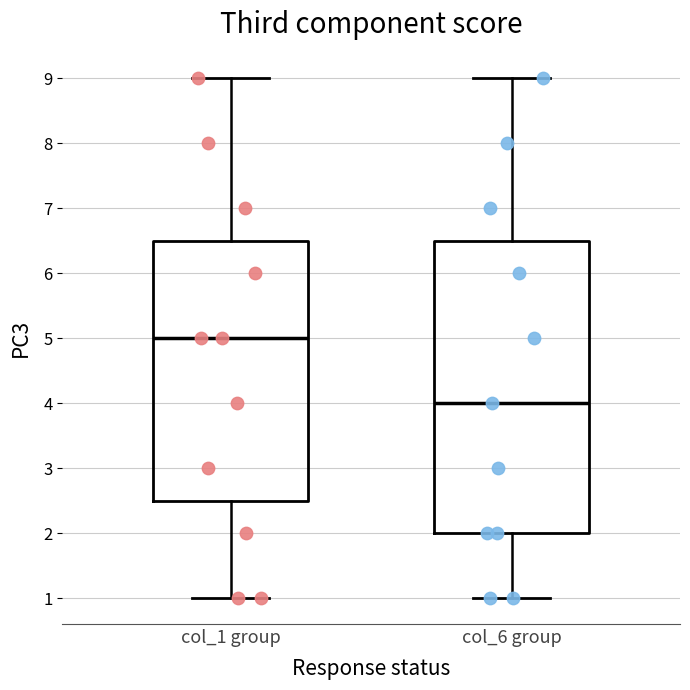

Which box has the lowest median line?

col_6 group